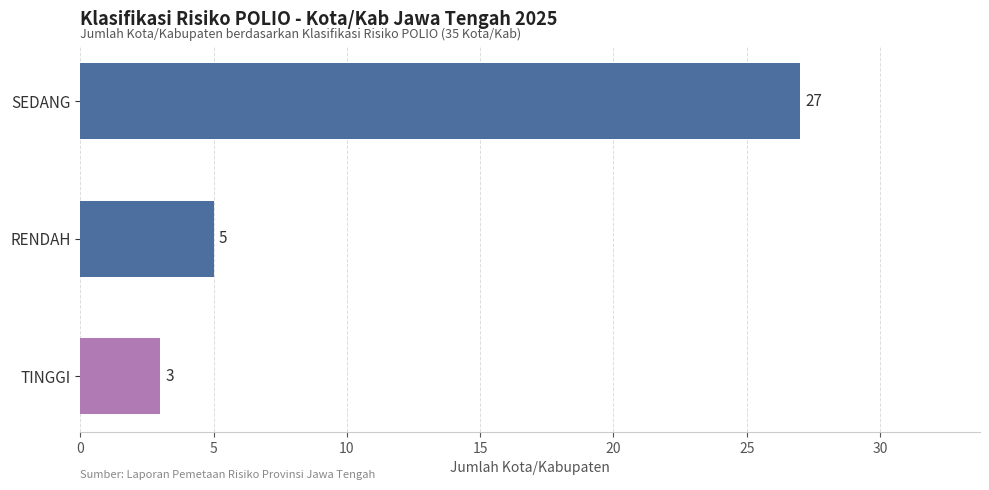

Rank the categories by value from lowest to highest.

TINGGI, RENDAH, SEDANG